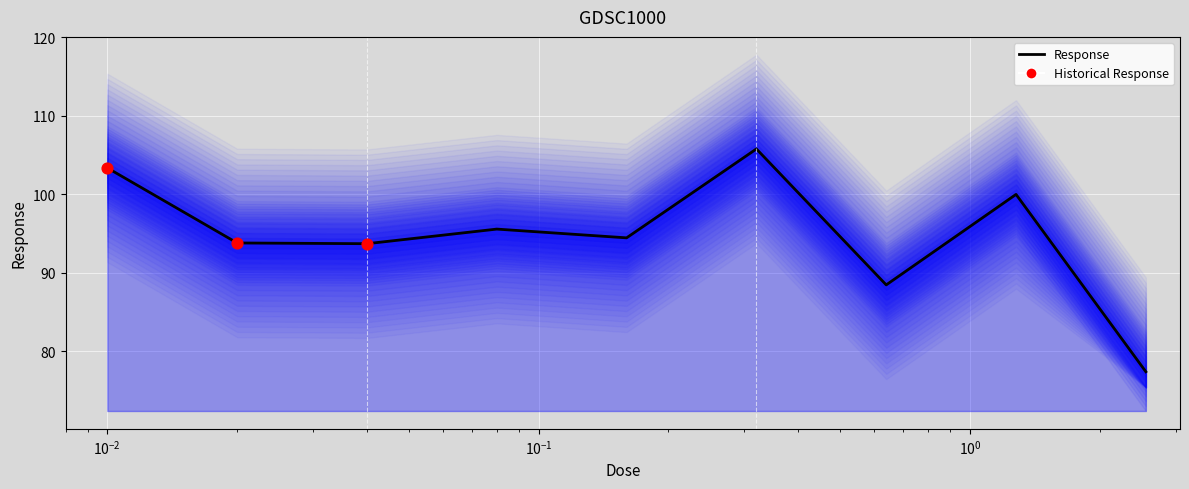

Which has a higher value, 0.04 or 0.64?

0.04